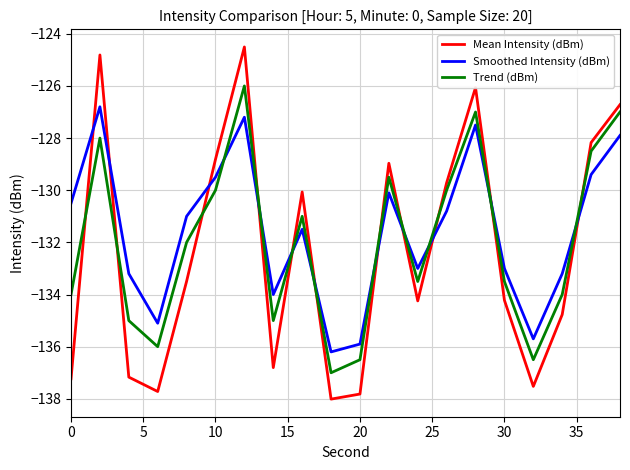

Which series has the widest spread of values?

Mean Intensity (dBm)